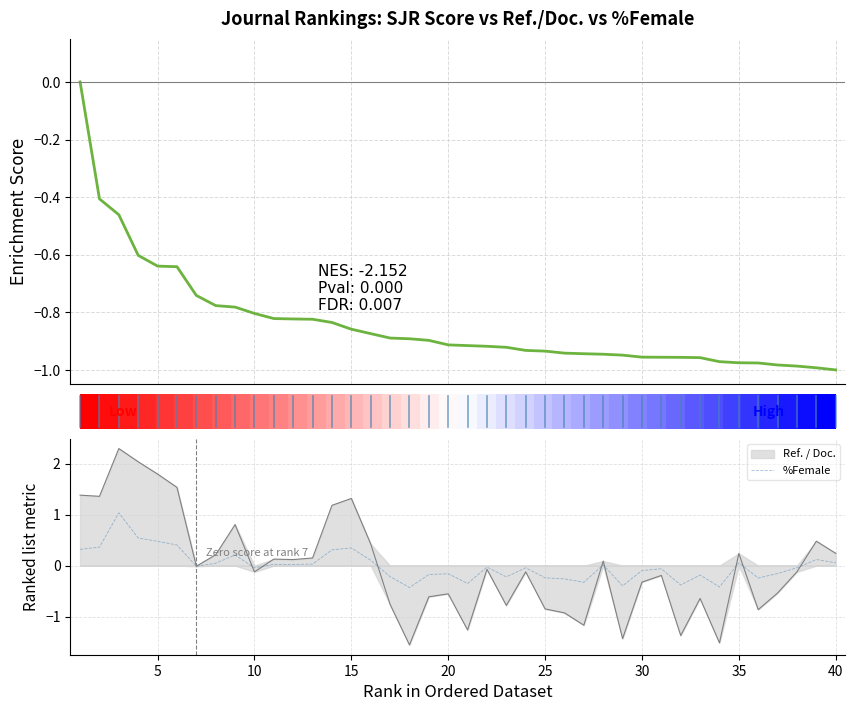

How many lines are shown in the chart?

3